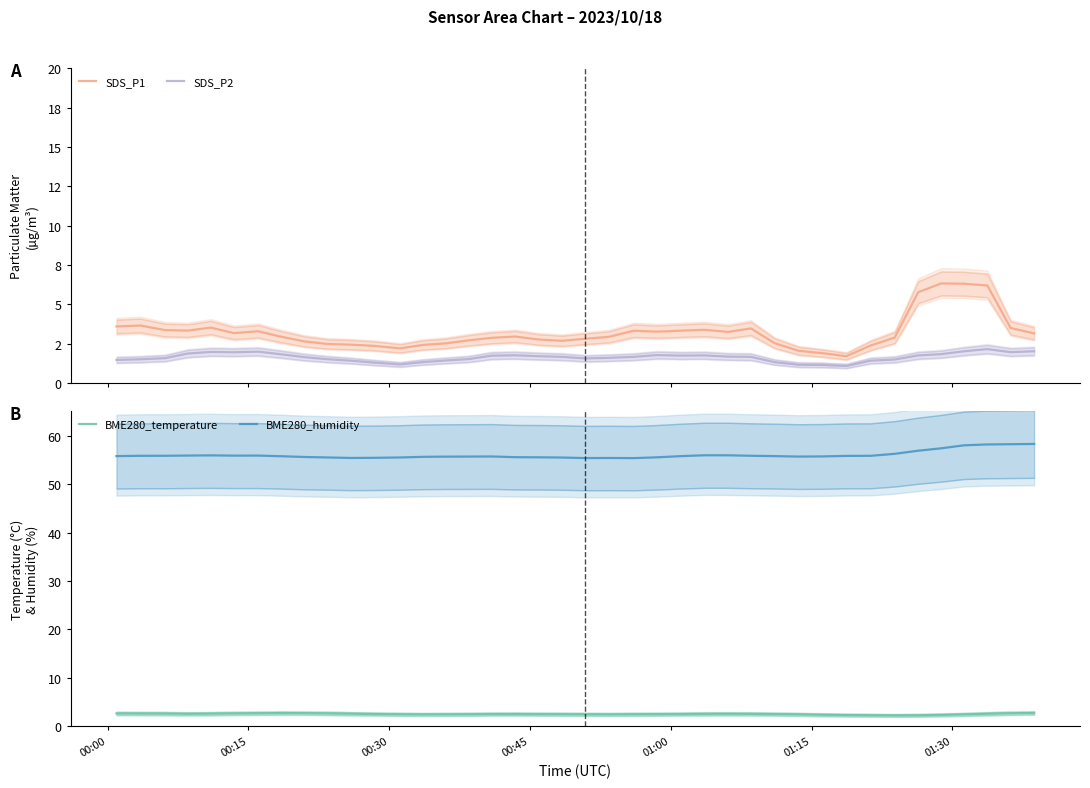

What is the maximum value for BME280_temperature?

2.8